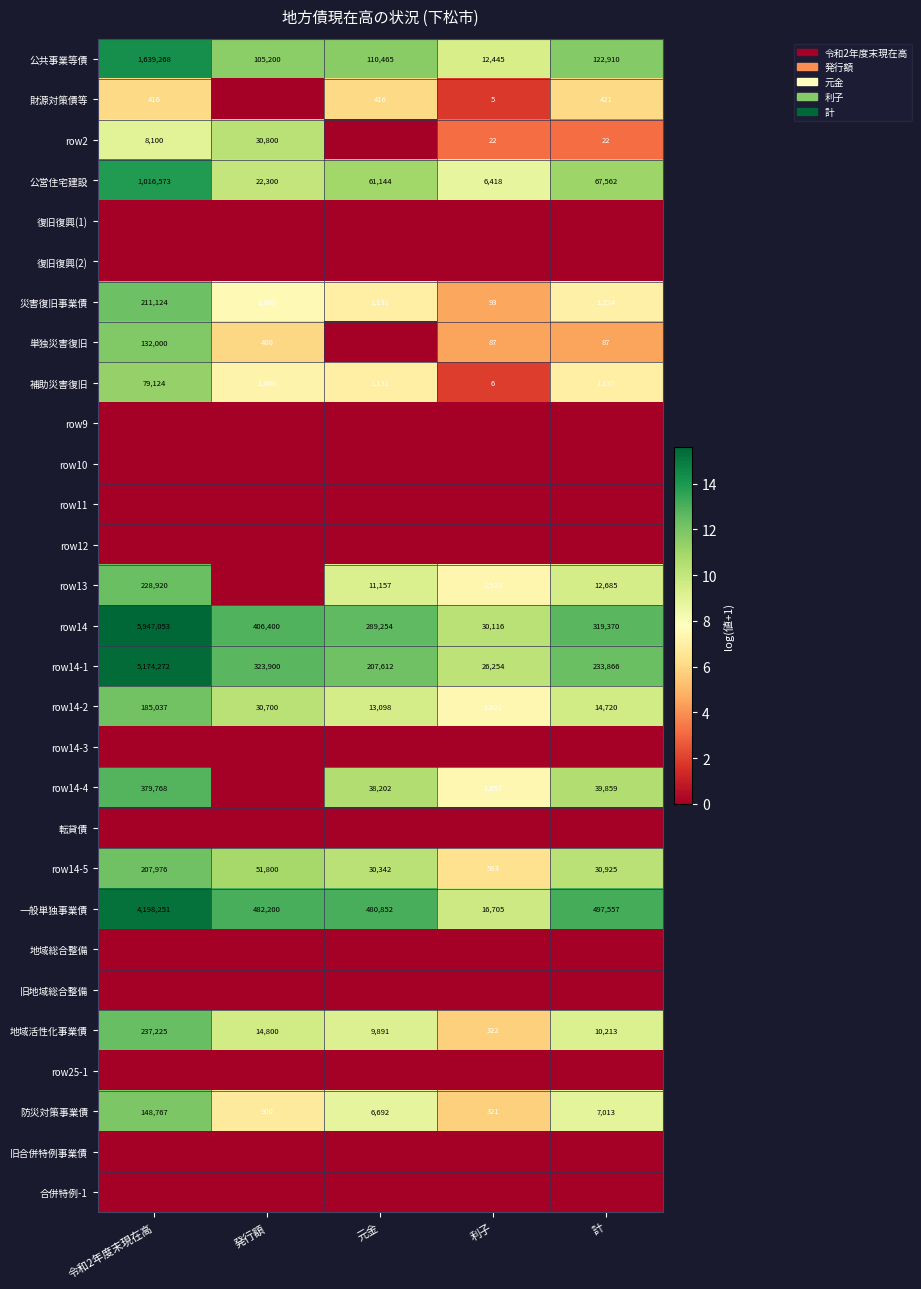

The value of row14-1 at 発行額 is 7.8. True or false?

False